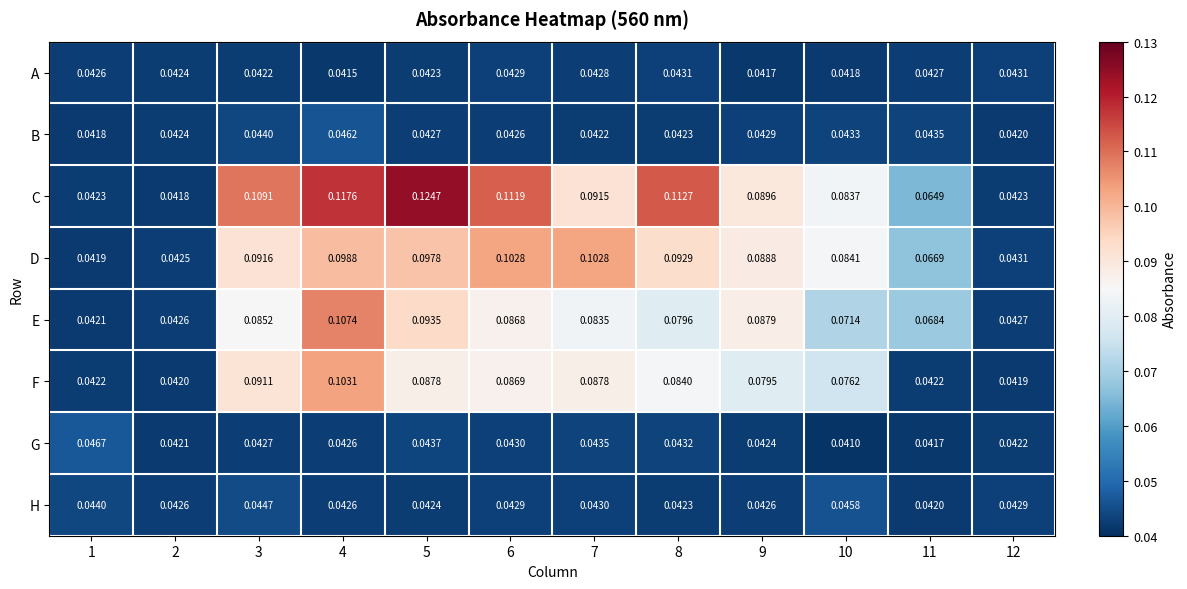

Which series has the widest spread of values?

C